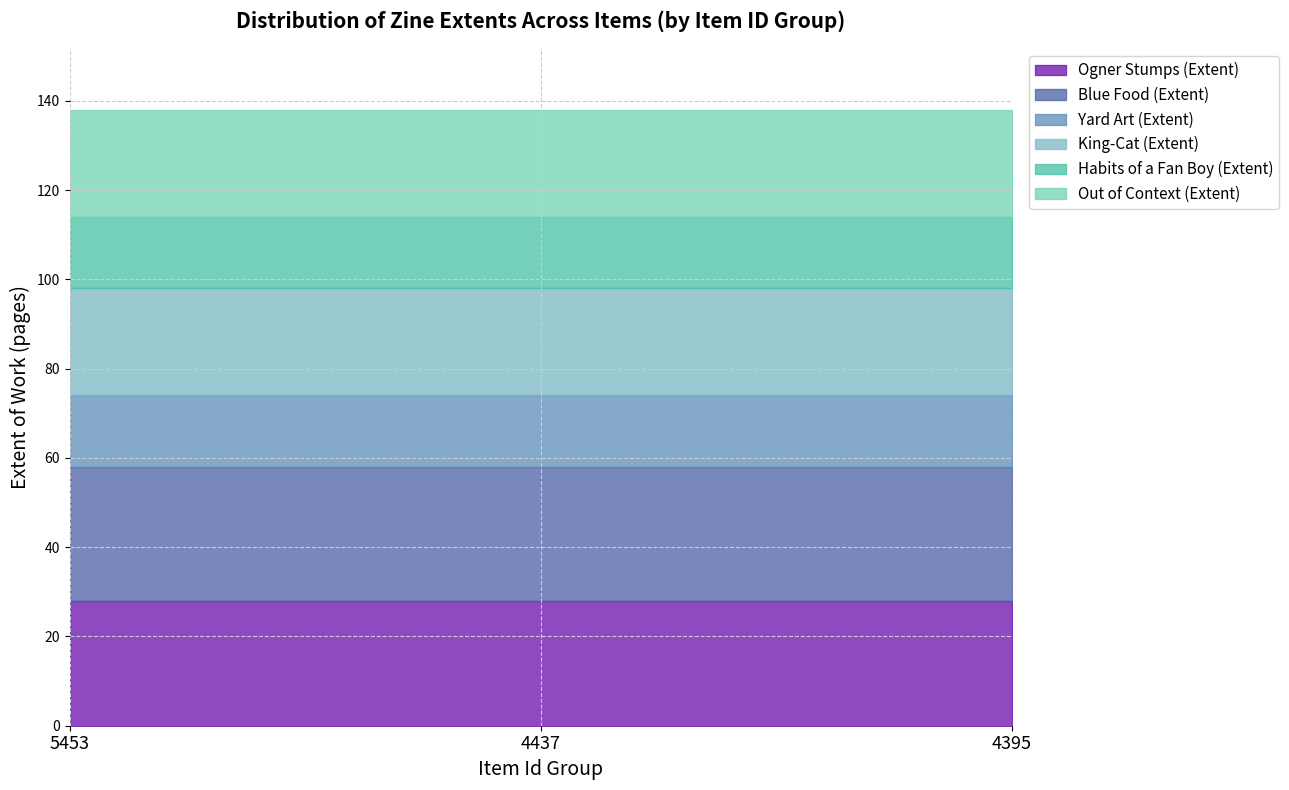

Which has a higher value, 4437 or 5453?

4437